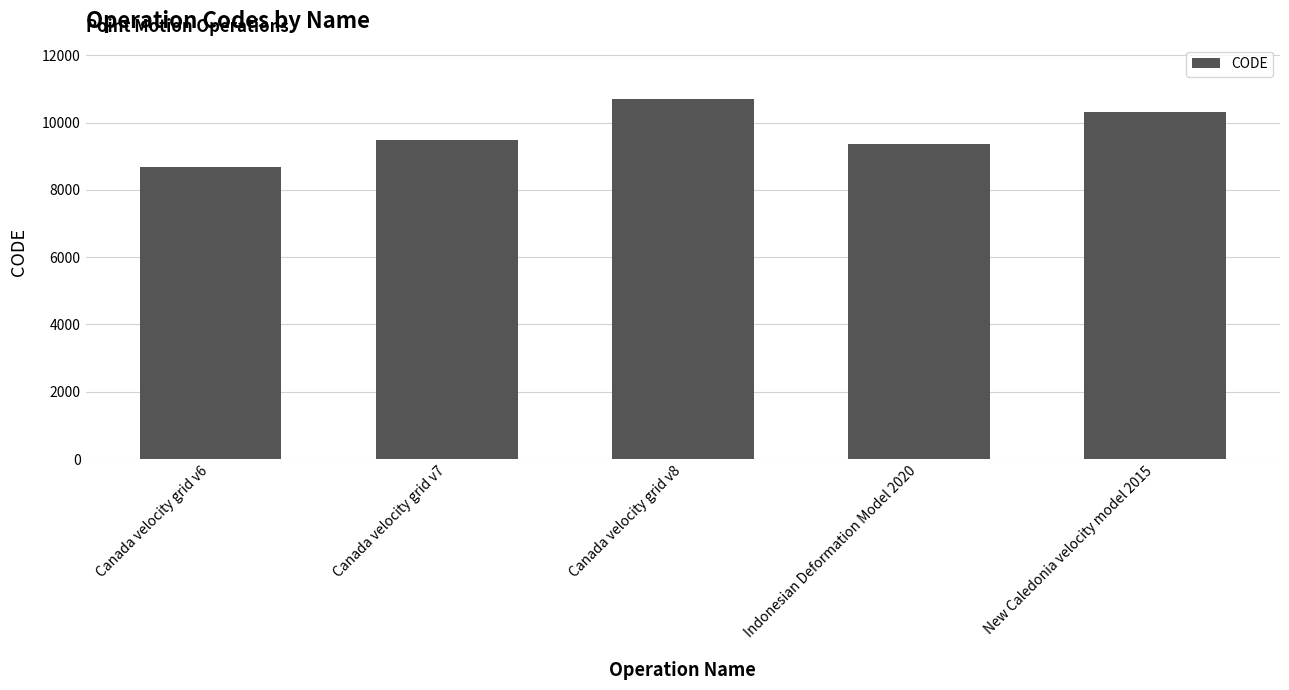

Reading left to right, transcribe all the data shown in this chart.

Canada velocity grid v6=8676	Canada velocity grid v7=9483	Canada velocity grid v8=10707	Indonesian Deformation Model 2020=9375	New Caledonia velocity model 2015=10323